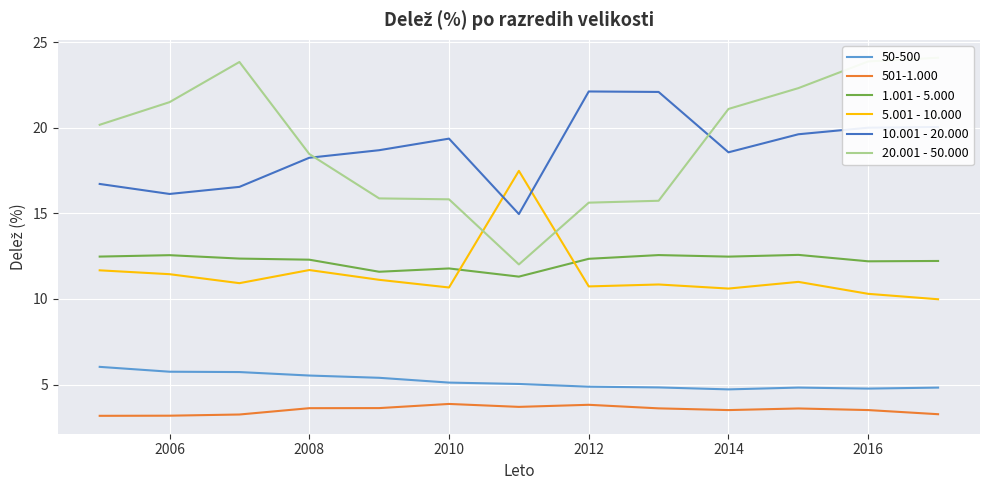

What is the minimum value for 10.001 - 20.000?

15.0